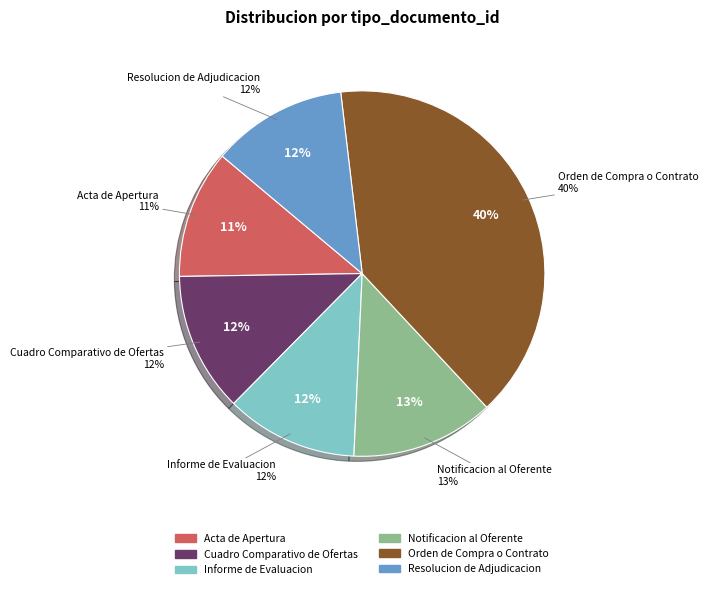

Rank the categories by value from highest to lowest.

Orden de Compra o Contrato, Notificacion al Oferente, Cuadro Comparativo de Ofertas, Resolucion de Adjudicacion, Informe de Evaluacion, Acta de Apertura